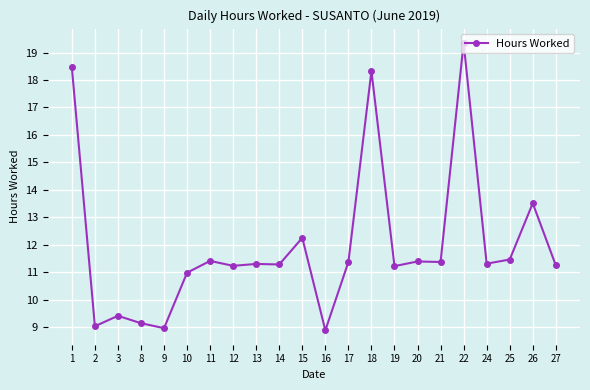

What is the change in value from 22 to 24?

-8.0